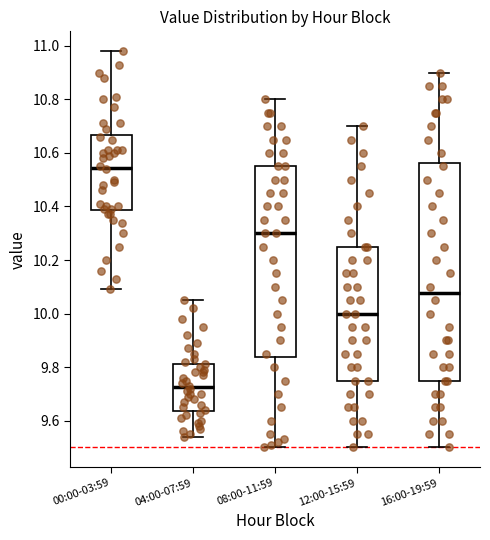

Reading left to right, transcribe this box plot: for each box, give where its median line is, the range the box spans, and where its two whiskers end, as read against the y-axis. The values are not printed on the chart, so give them approximately, as read against the axis.

00:00-03:59: median 10.54, box 10.38 to 10.66, whiskers 10.10 to 10.98
04:00-07:59: median 9.72, box 9.64 to 9.82, whiskers 9.54 to 10.06
08:00-11:59: median 10.30, box 9.84 to 10.56, whiskers 9.50 to 10.80
12:00-15:59: median 10.00, box 9.76 to 10.26, whiskers 9.50 to 10.70
16:00-19:59: median 10.08, box 9.76 to 10.56, whiskers 9.50 to 10.90